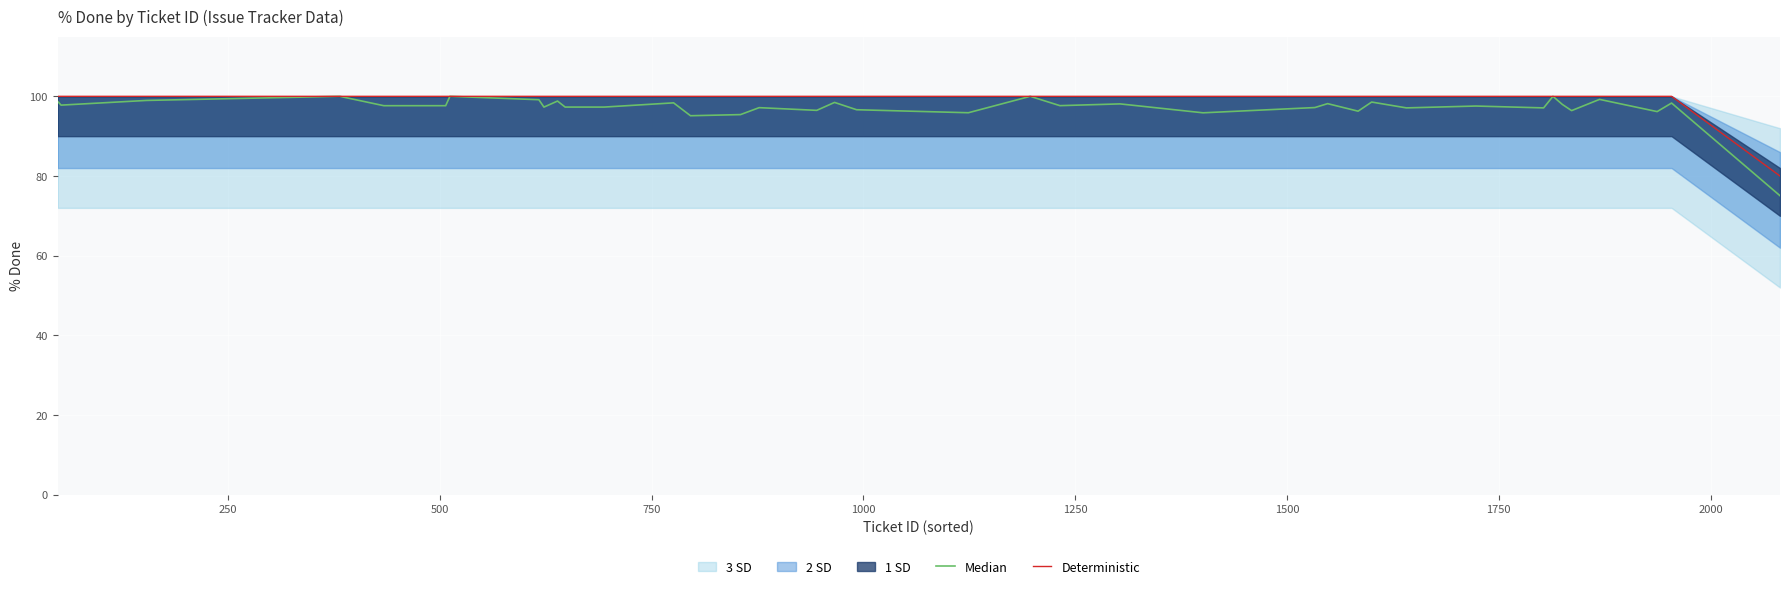

Rank the series by their maximum value, from lowest to highest.

Median, Deterministic